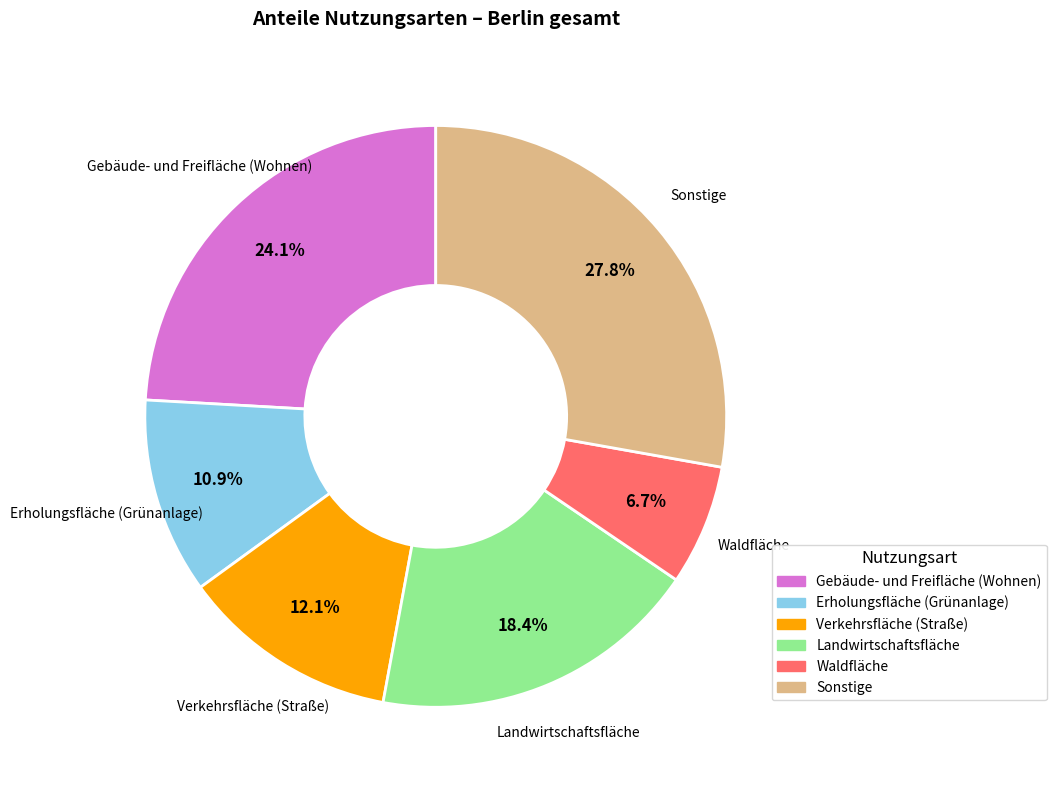

How many slices are in this pie chart?

6